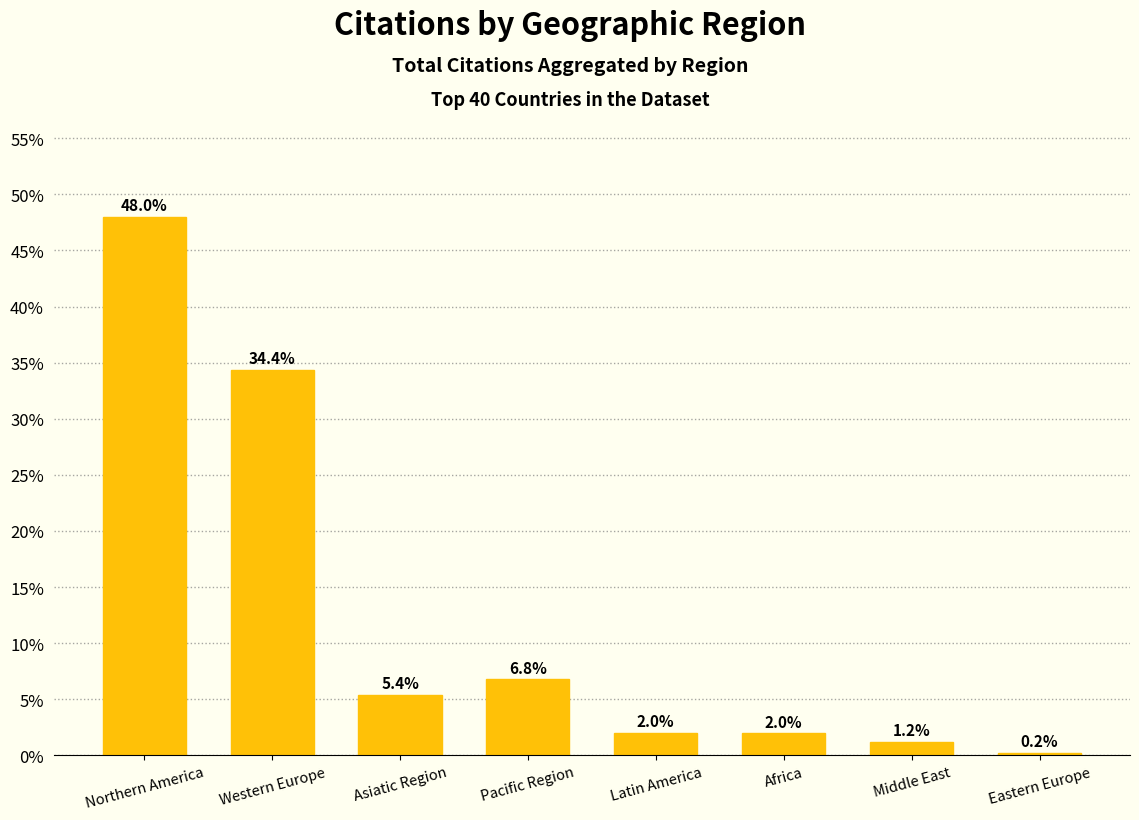

At which label is the value closest to 24?

Western Europe